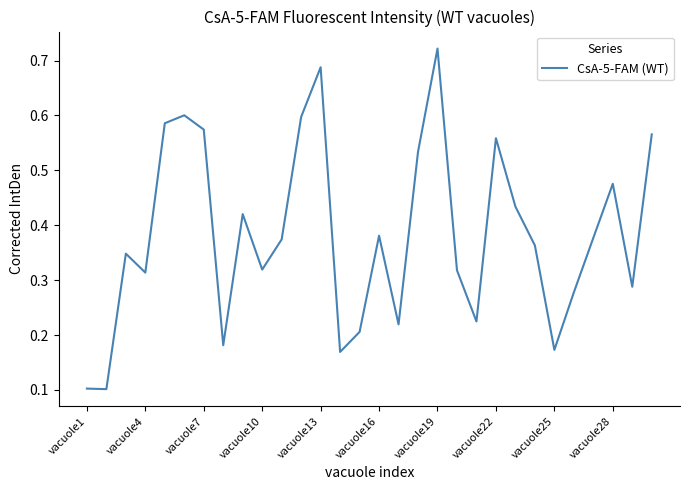

How many lines are shown in the chart?

1